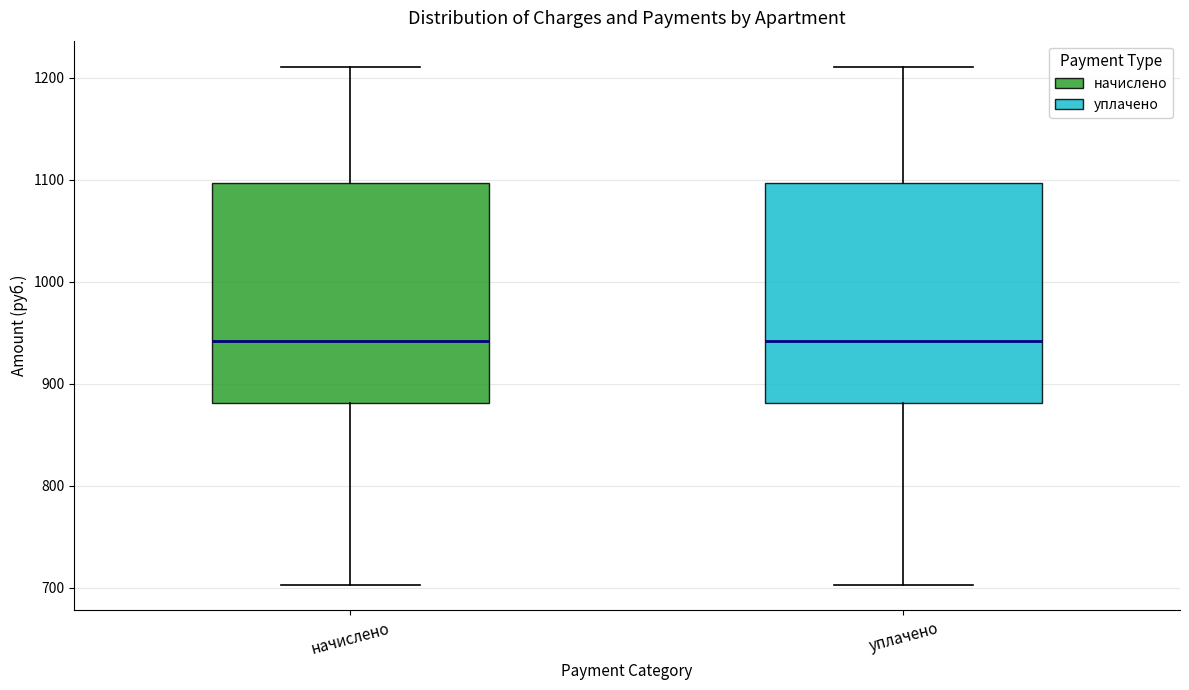

Reading left to right, read every box against the y-axis: the position of its median line, the range the box covers, and the ends of its whiskers. The values are not printed on the chart, so give them approximately, as read against the axis.

начислено: median 940, box 880 to 1100, whiskers 700 to 1210
уплачено: median 940, box 880 to 1100, whiskers 700 to 1210